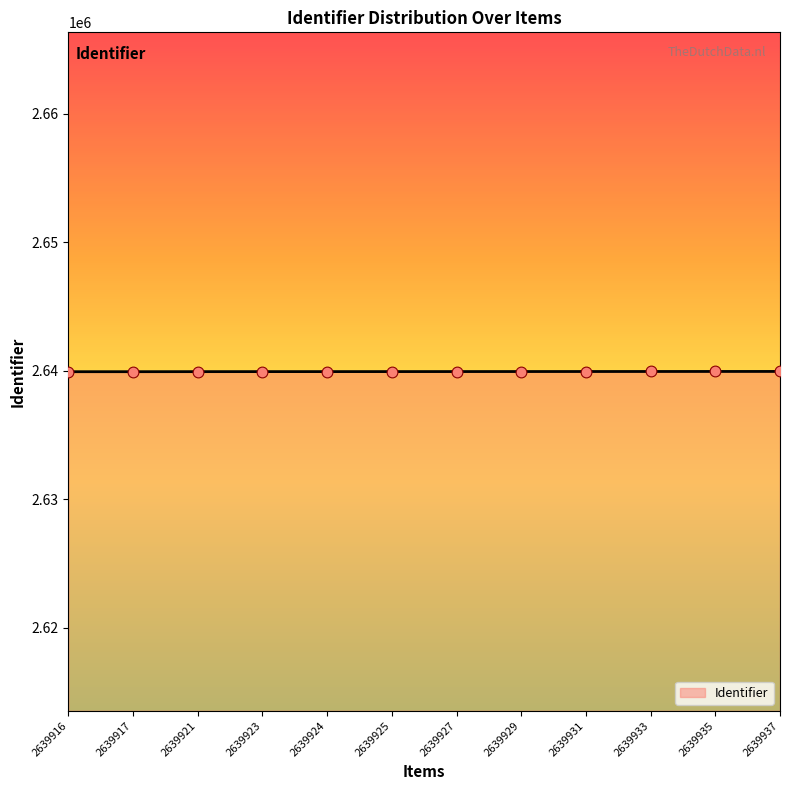

What is the change in value from 2639923 to 2639933?

+10